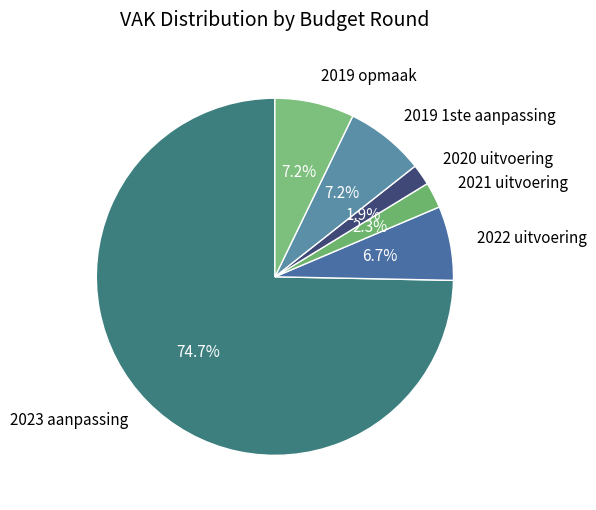

What is the largest slice in the pie chart?

2023 aanpassing